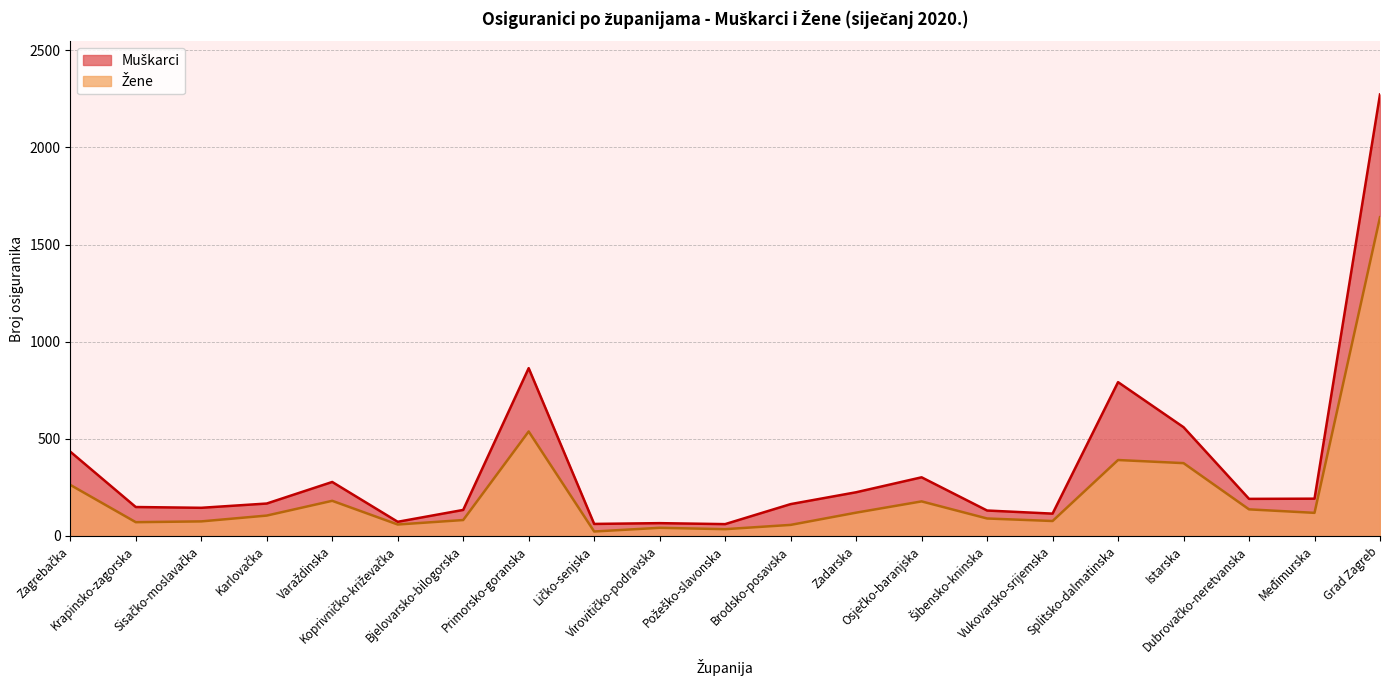

At which category is the sum across all series the highest?

Grad Zagreb